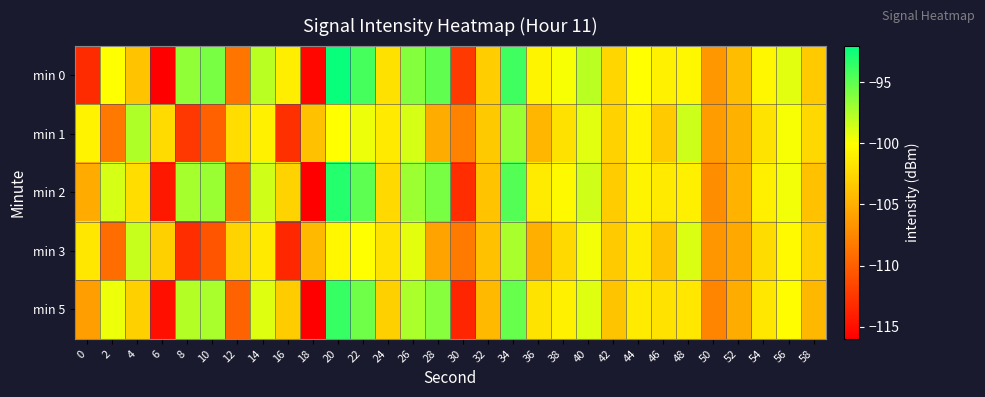

Which series changed the most between 18 and 40?

min 0